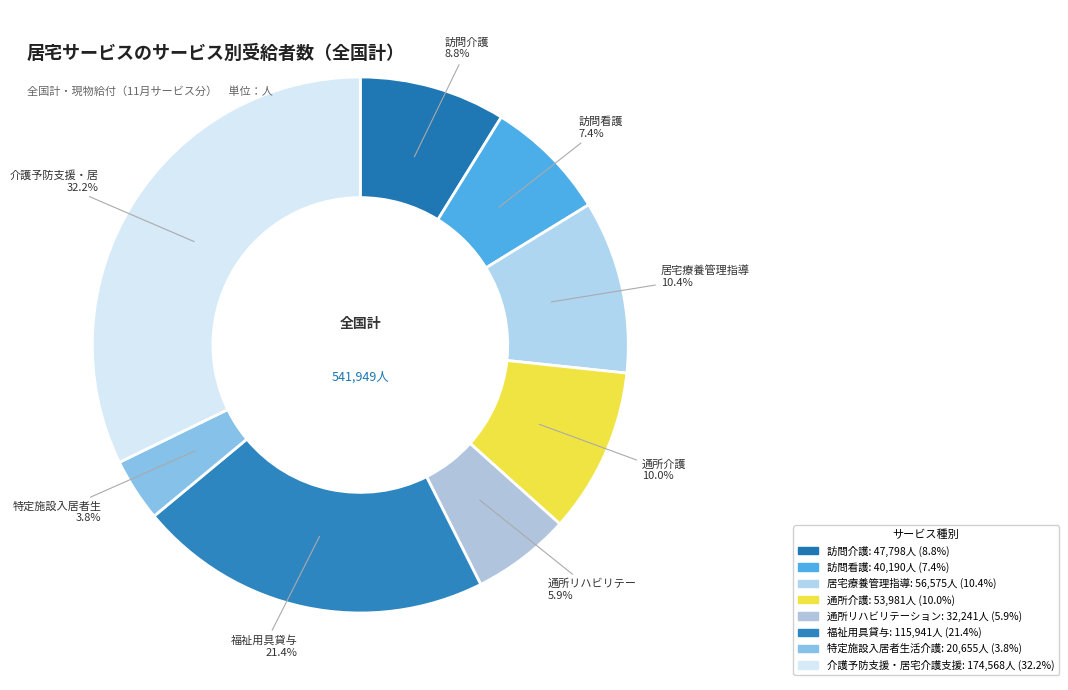

How many slices are in this pie chart?

8